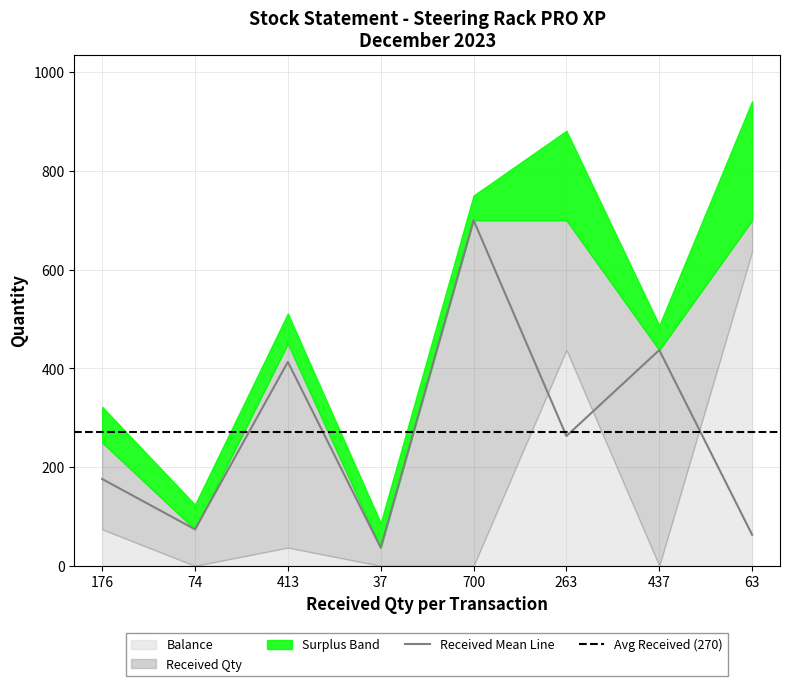

Approximately how many times larger is the value at 437 compared to 37?

11.8